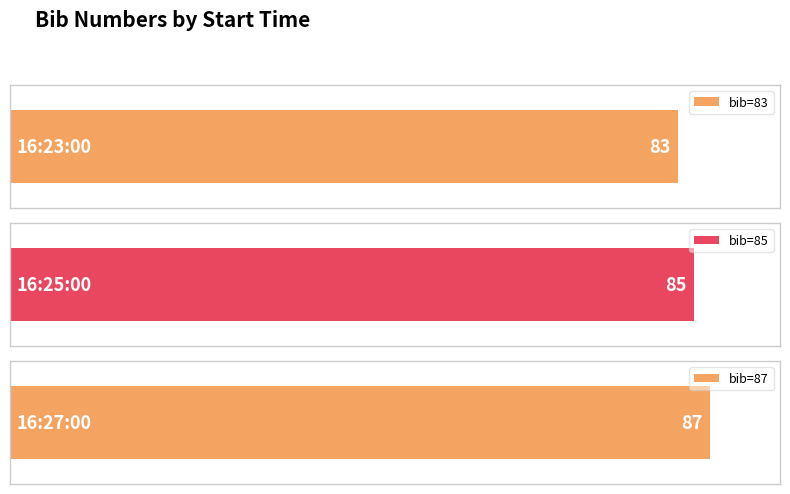

What is the ratio of the value at 16:27:00 to the value at 16:27:00?

1.0